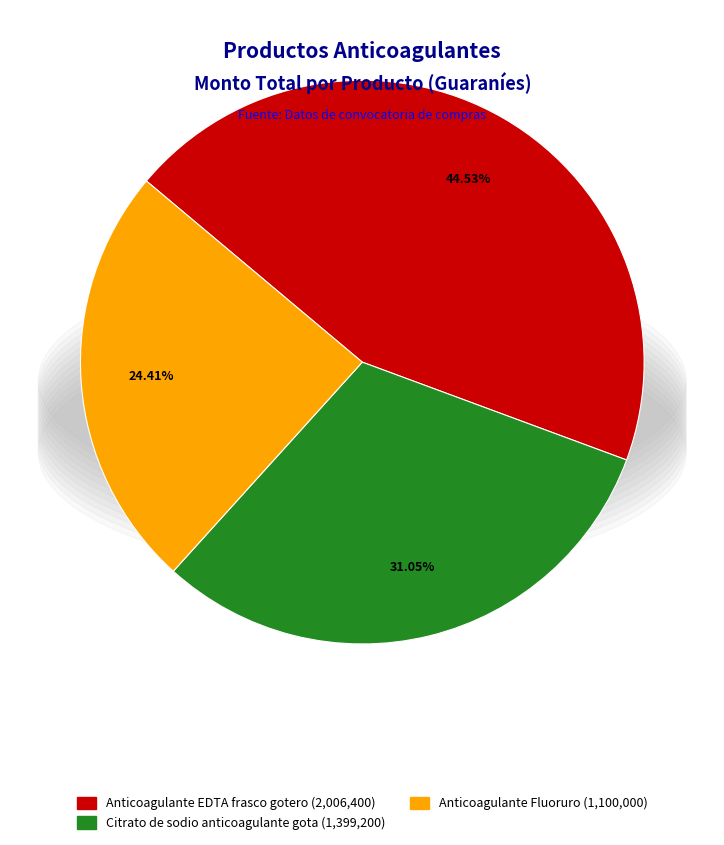

Approximately how many times larger is the value at Citrato de sodio anticoagulante gota compared to Anticoagulante Fluoruro?

1.3